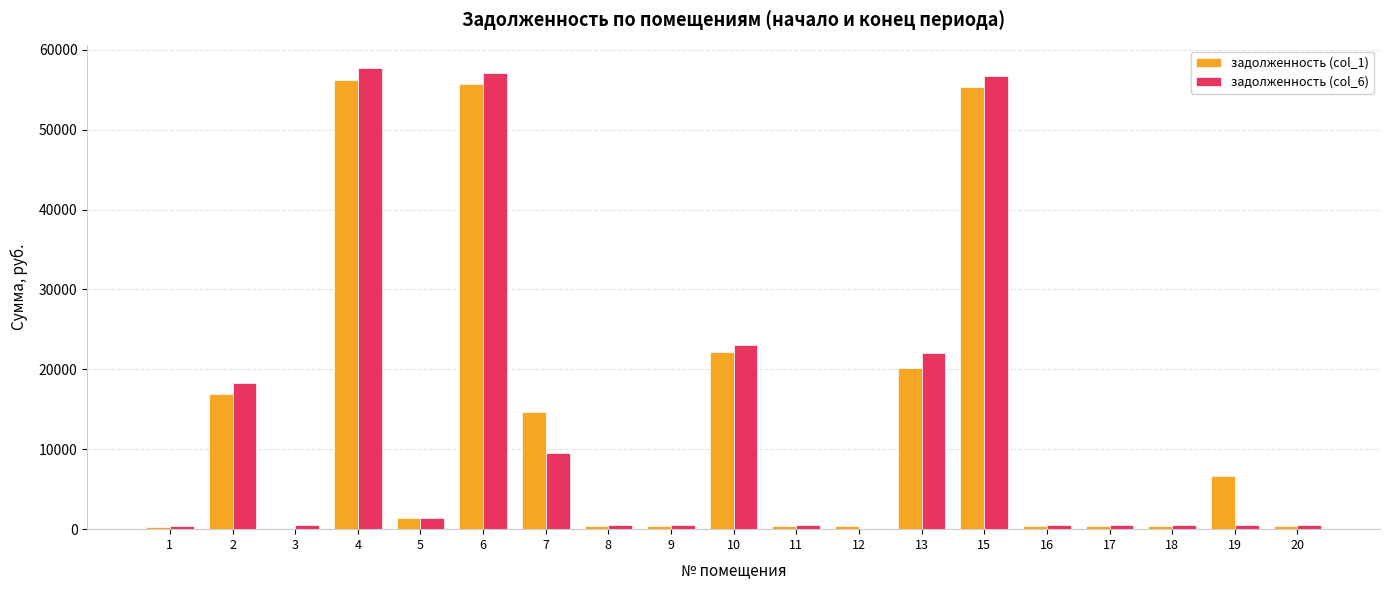

Which category has the highest value in the задолженность (col_6) series?

4